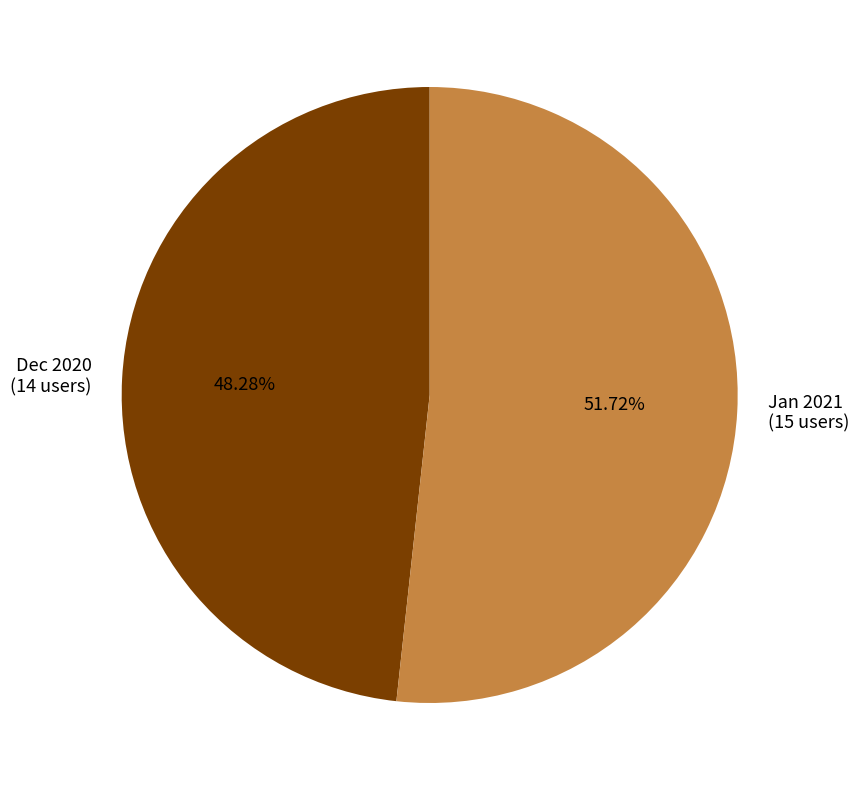

Rank the categories by value from highest to lowest.

Jan 2021 (15 users), Dec 2020 (14 users)